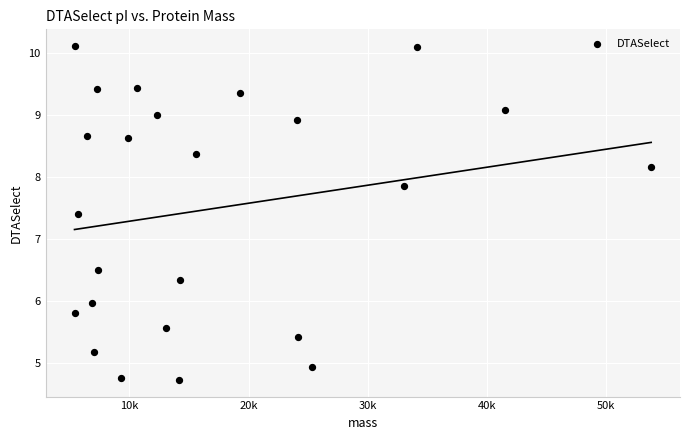

What Y value in the scatter plot is closest to 7?

7.4